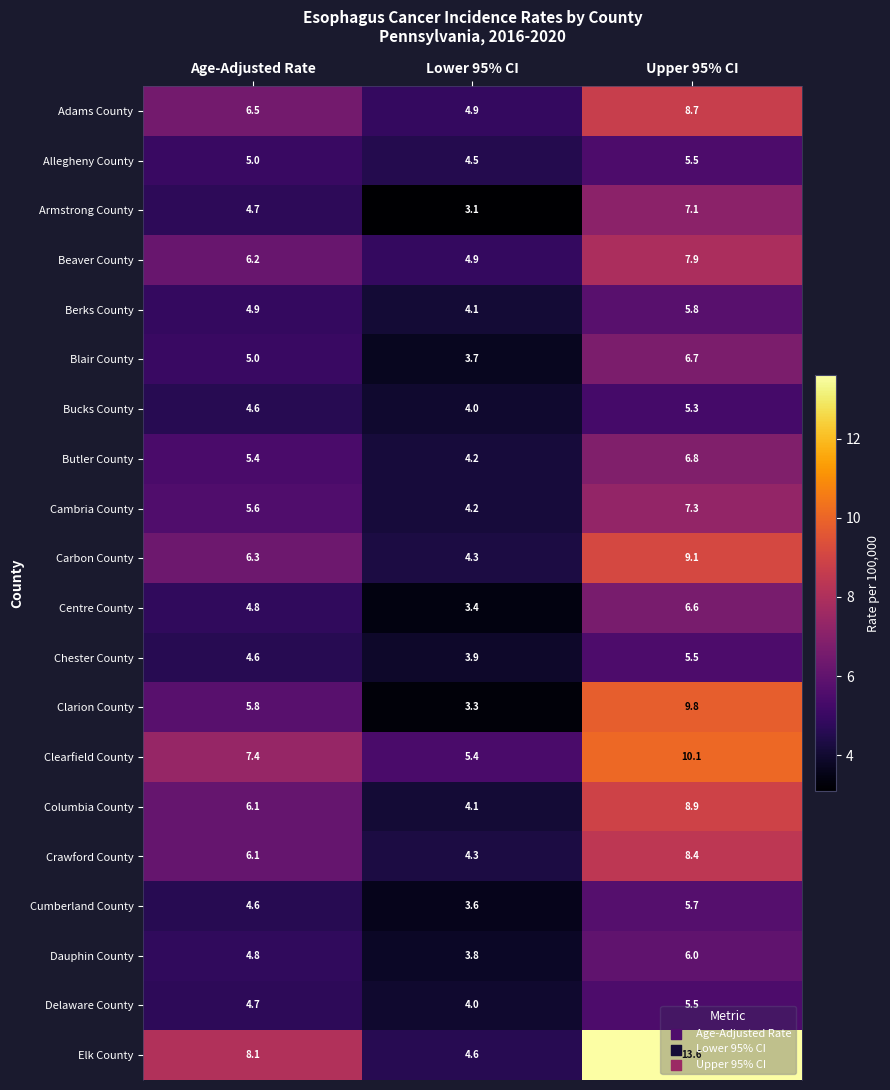

What is the spread (max minus min) of values at Age-Adjusted Rate?

3.5